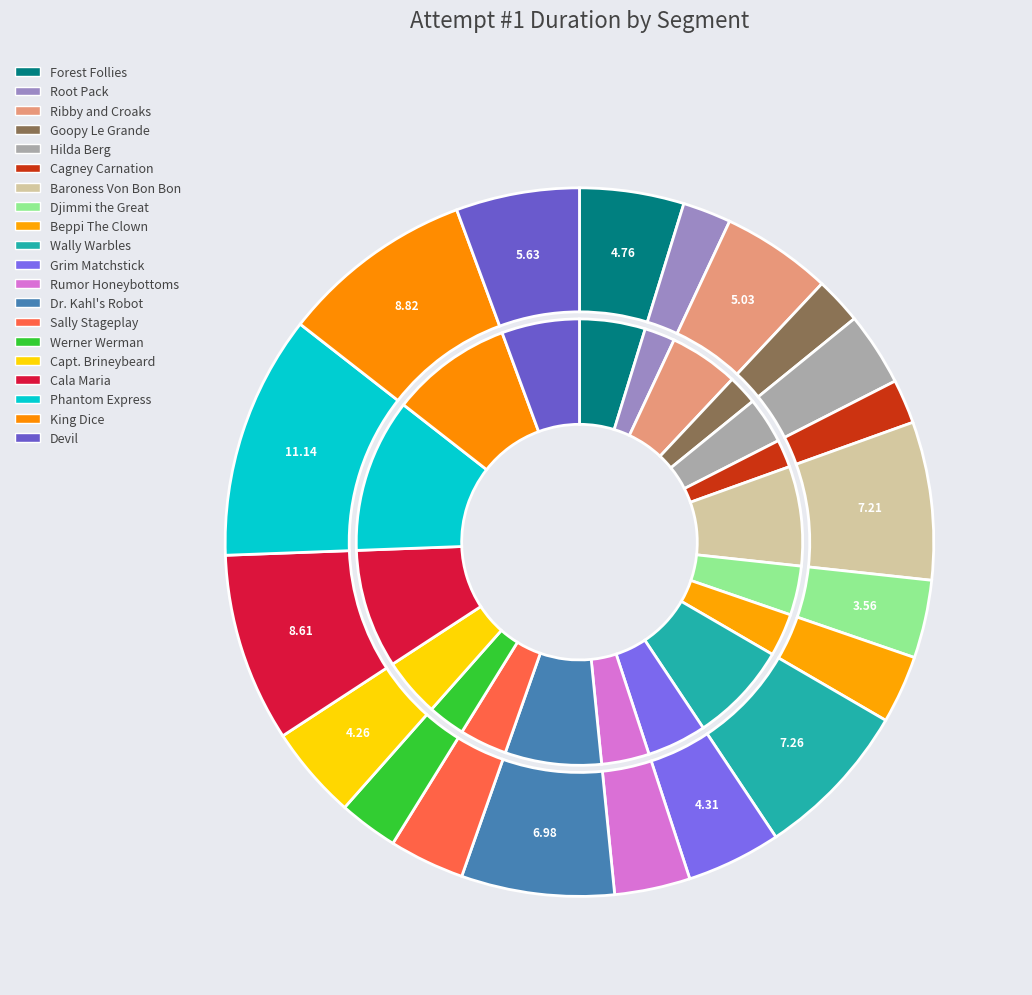

To the nearest percent, what is the combined percentage of King Dice and Forest Follies?

14%